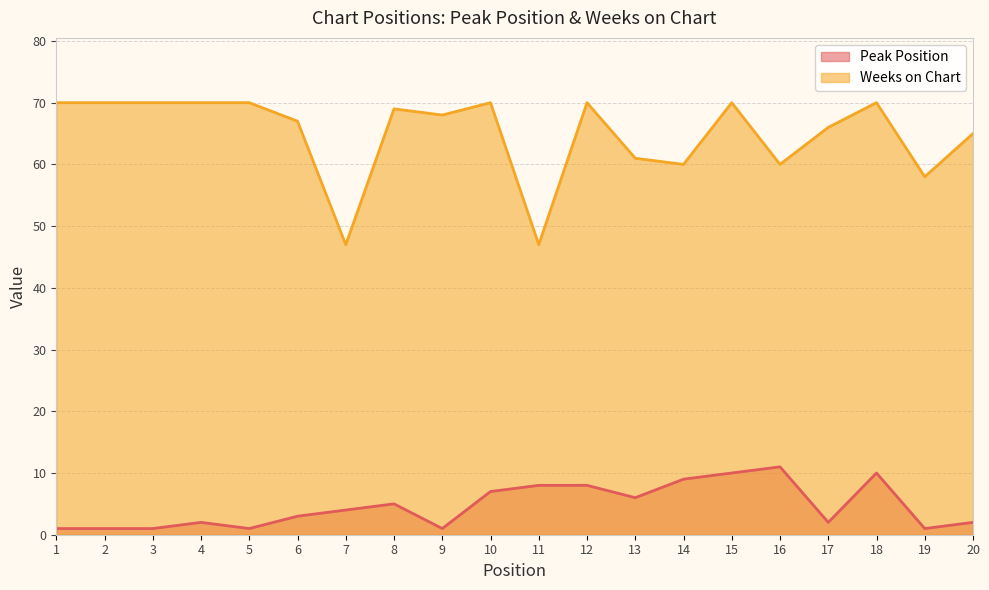

How many series are shown in this chart?

2